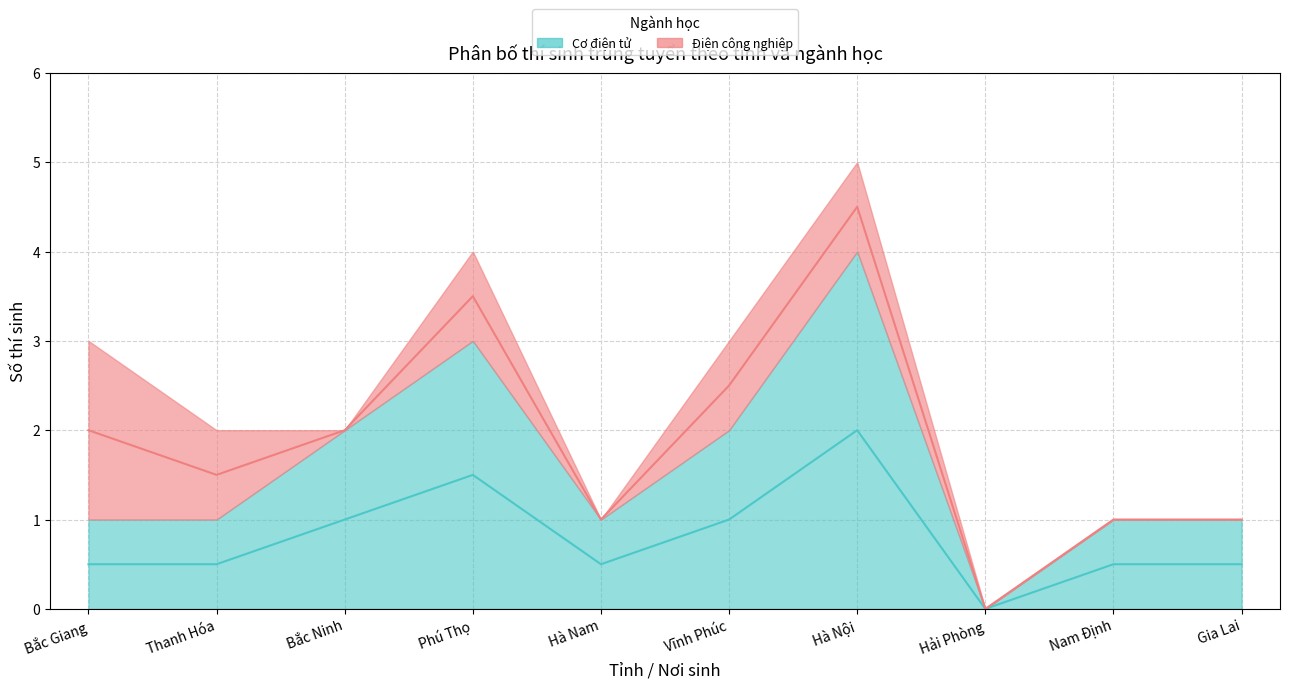

Approximately how many times larger is the value at Nam Định compared to Hà Nội?

0.2